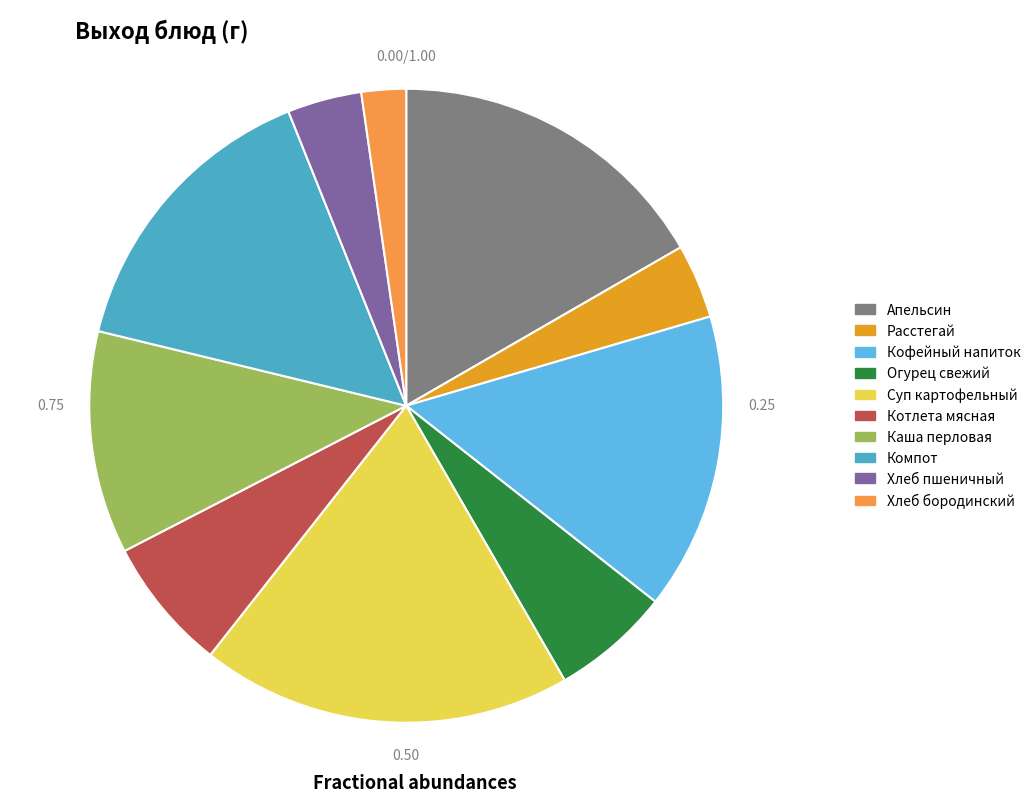

Do Суп картофельный and Хлеб пшеничный together represent more than half of the pie?

No